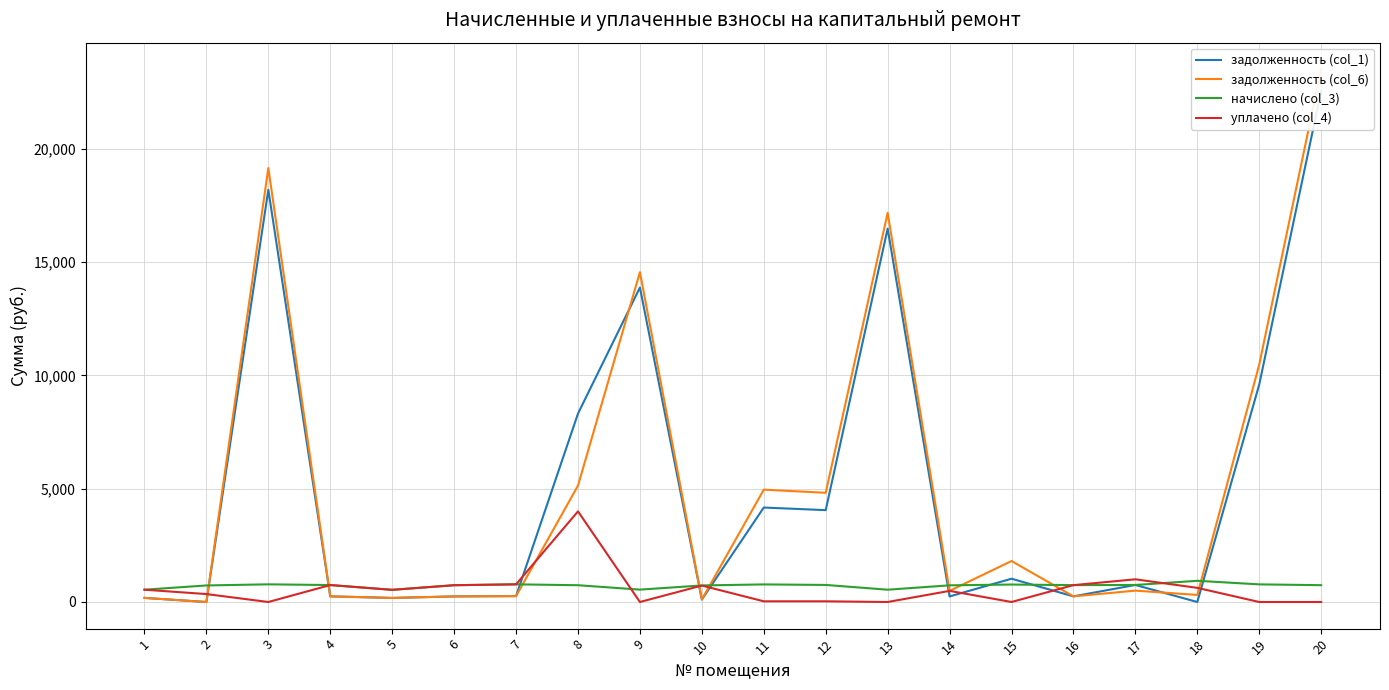

How many data points does each series have?

20